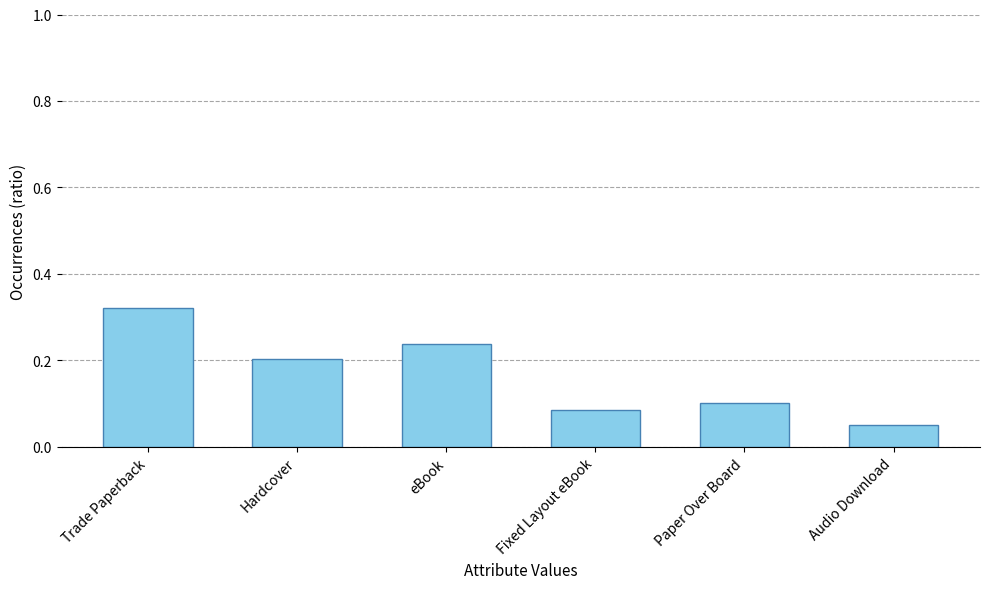

Which label corresponds to the smallest value in the chart?

Audio Download